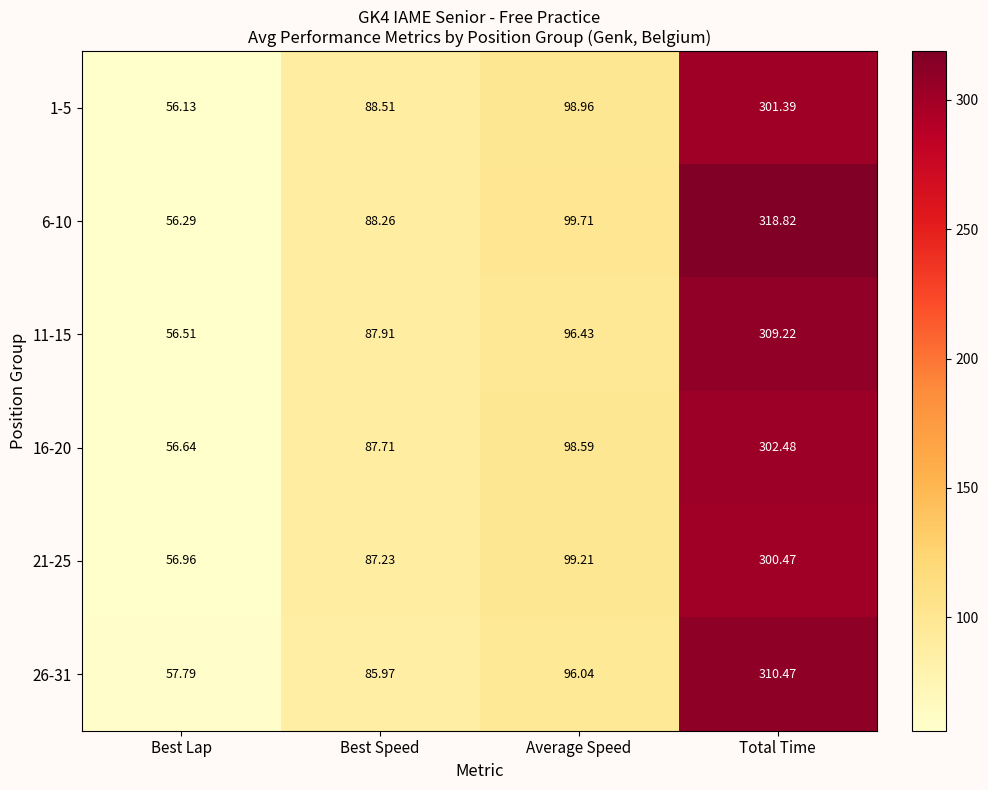

Where is 1-5 nearest to the value 178?

Average Speed